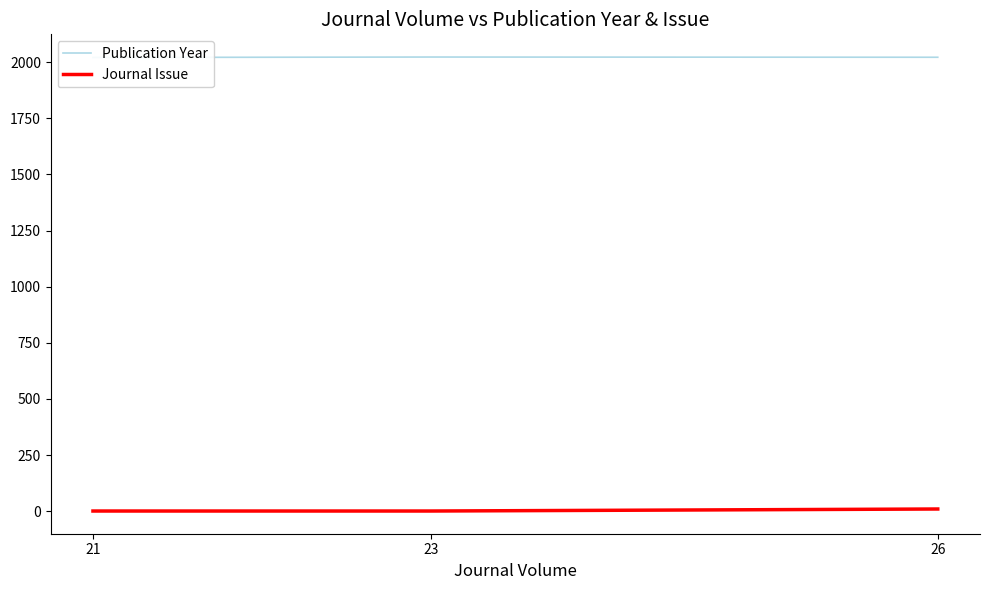

Reading right to left, list all the values displayed in this chart.

Publication Year: 26=2022	23=2023	21=2021
Journal Issue: 26=10	23=1	21=1